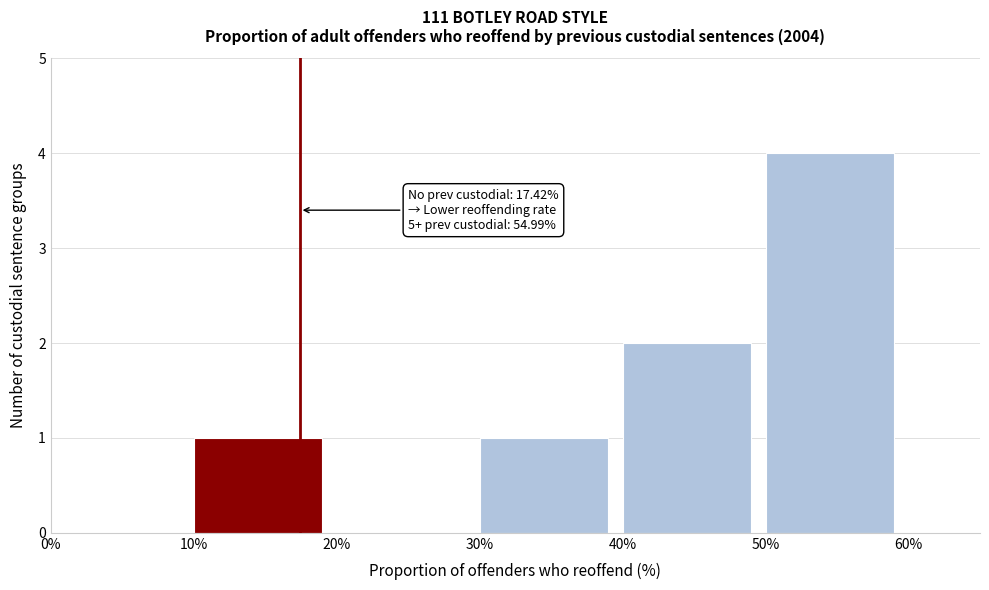

Reading right to left, what are all the values shown in this chart?

50%=4	40%=2	30%=1	20%=0	10%=1	0%=0